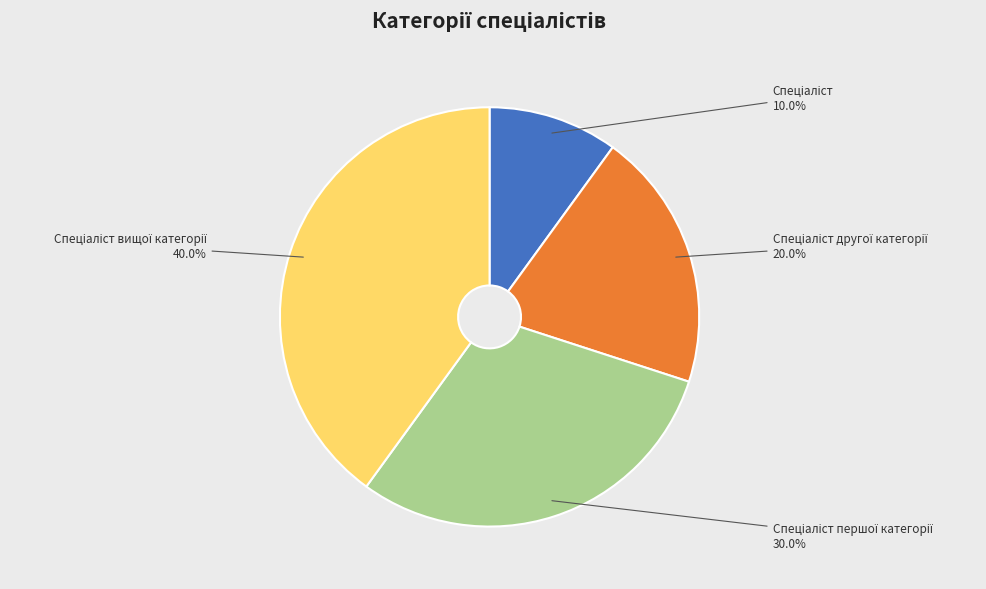

Is there any slice that represents more than half of the pie?

No